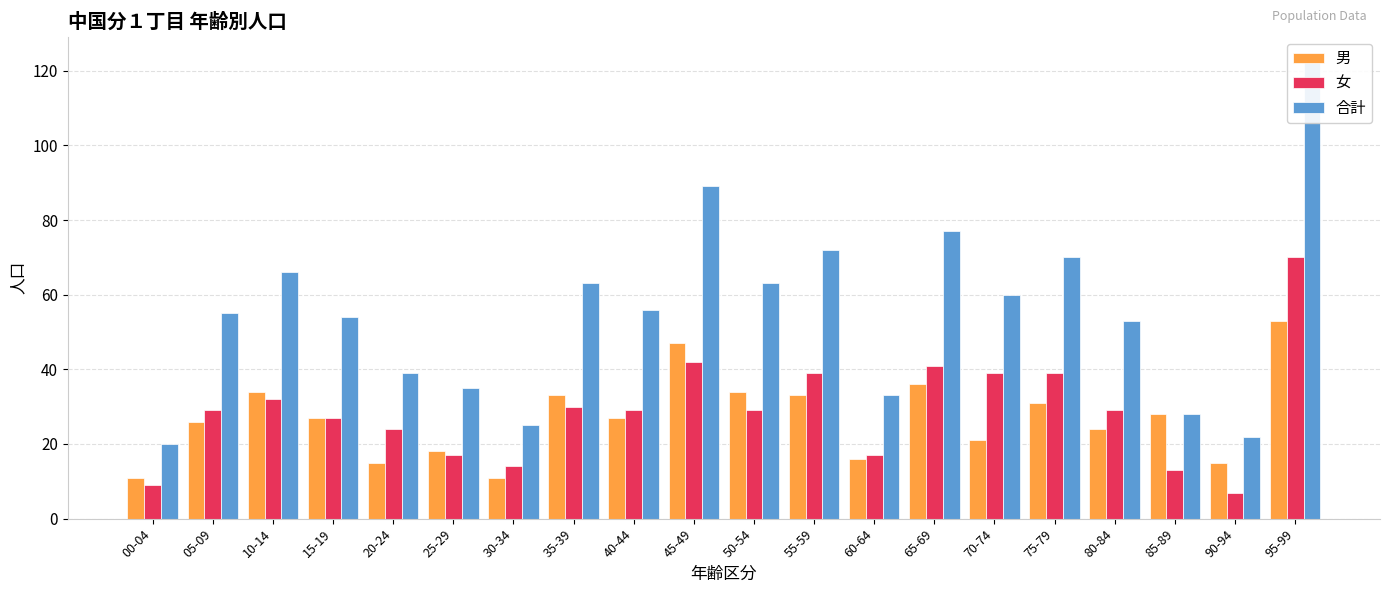

At how many categories does at least one series exceed 44?

13